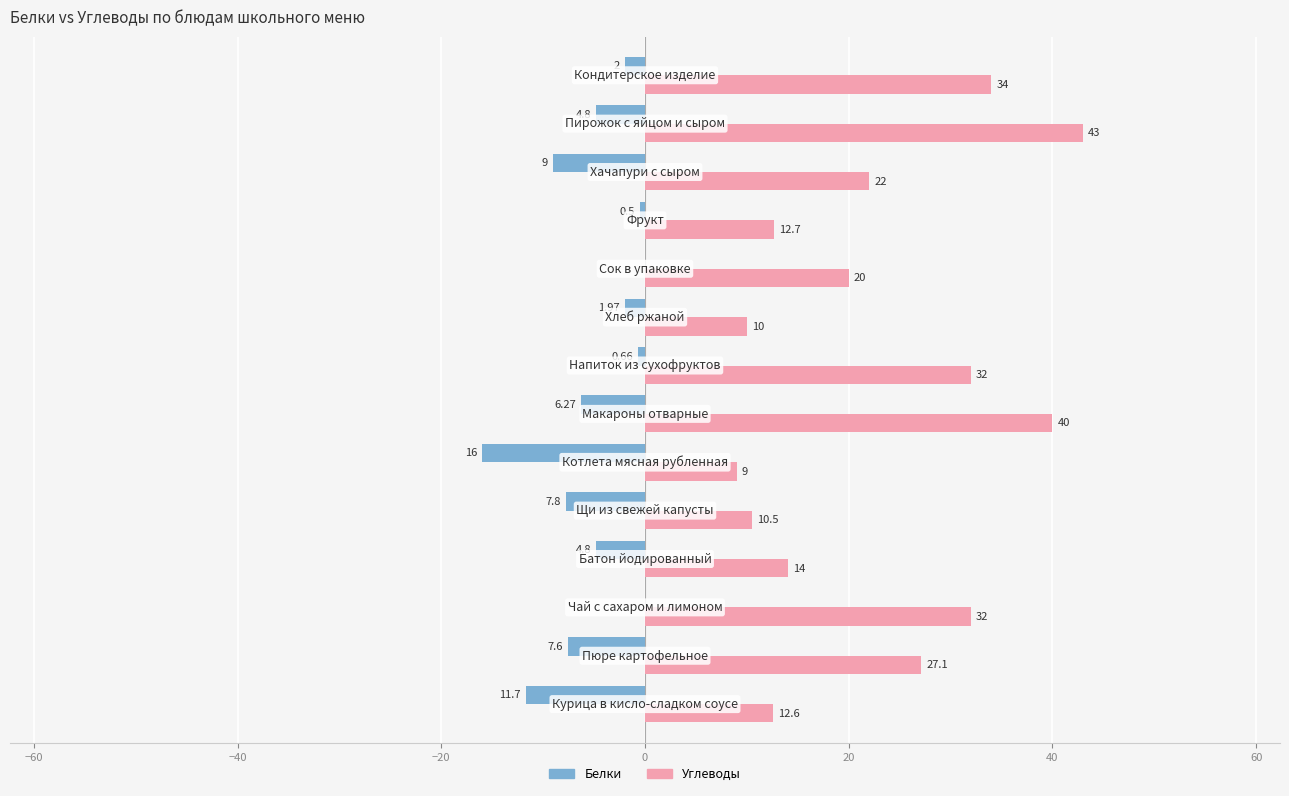

Which series has the largest total across all categories?

Углеводы